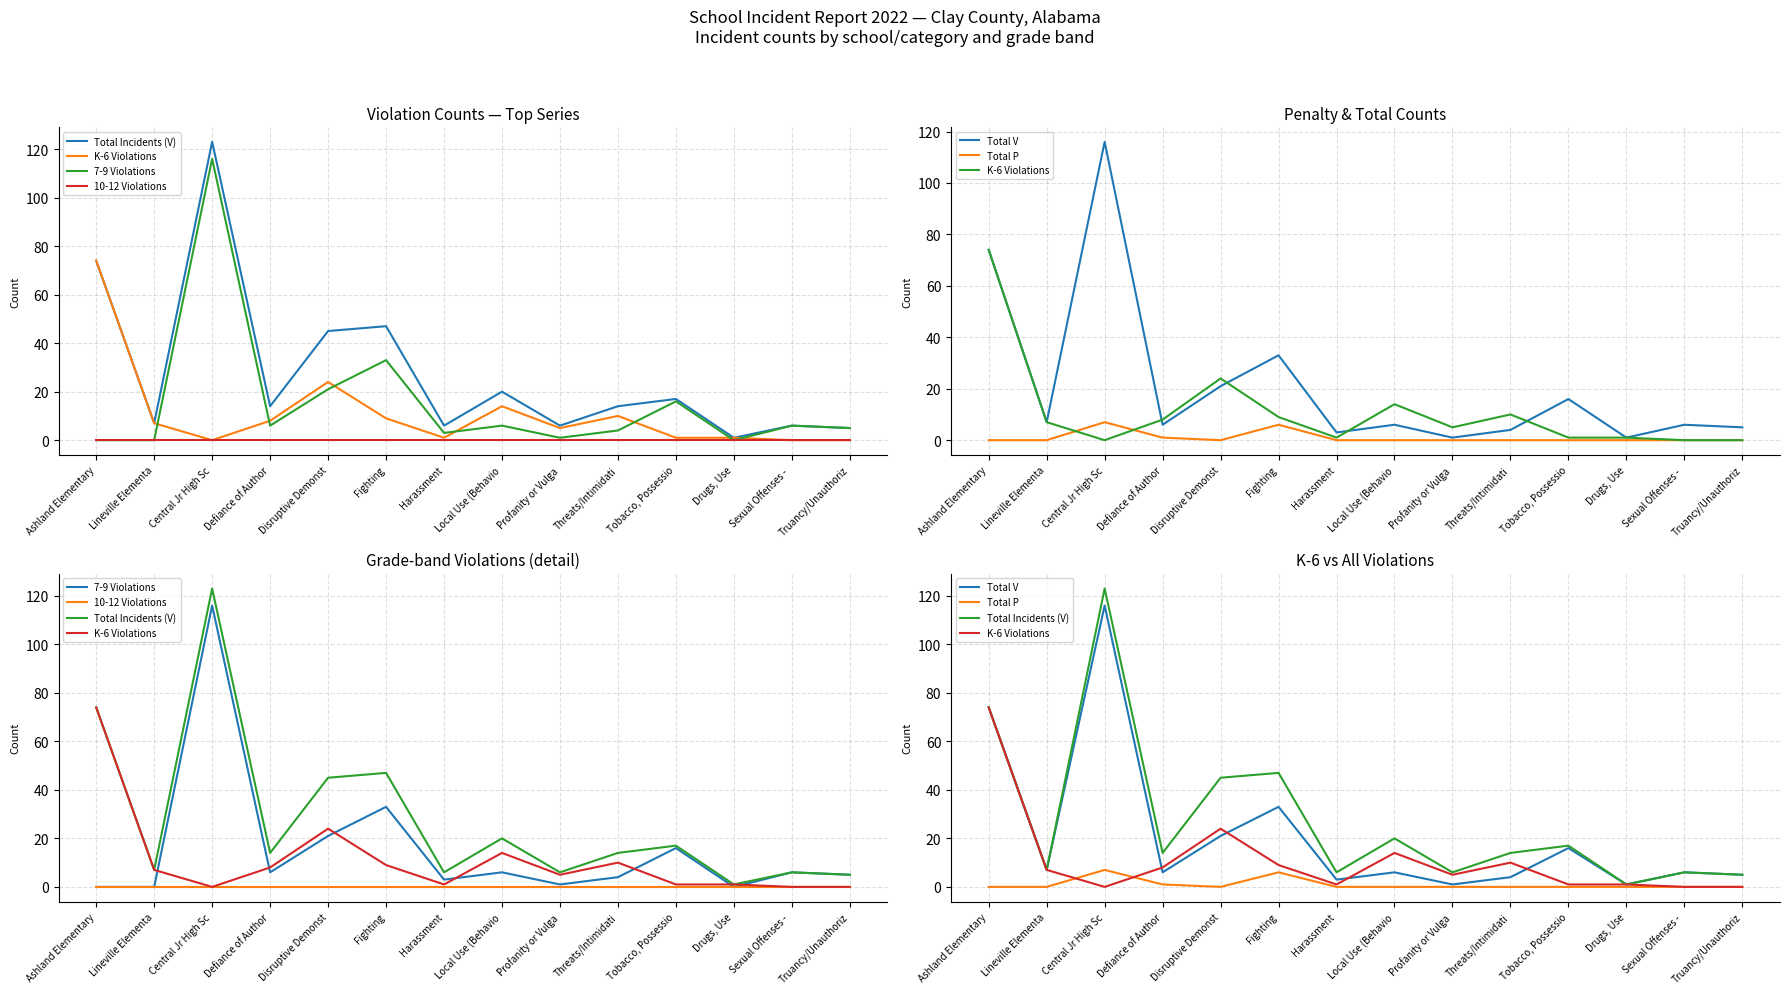

What is the difference between the maximum and minimum values in the Total V series?

115